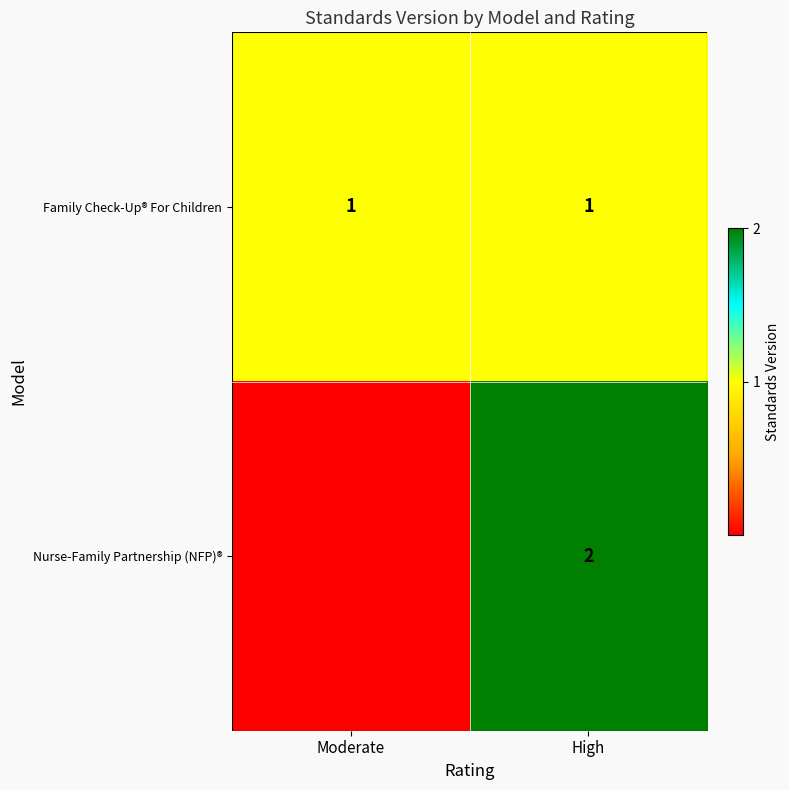

How many series are shown in this chart?

2